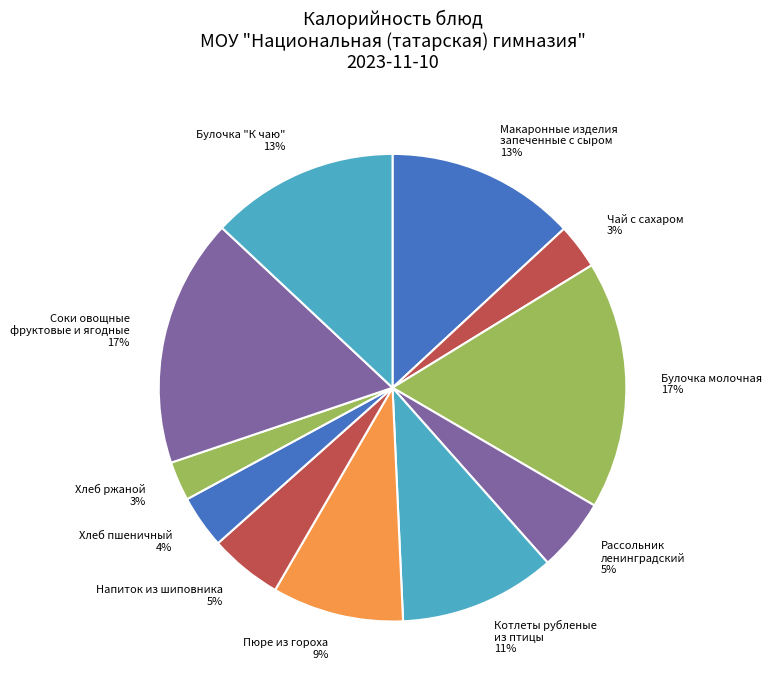

To the nearest percent, what percentage of the pie is Булочка "К чаю"?

13%